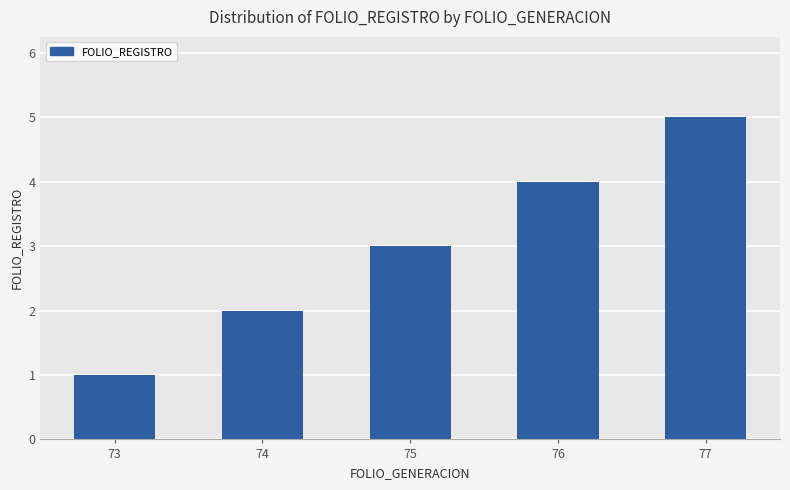

Which has a higher value, 77 or 74?

77